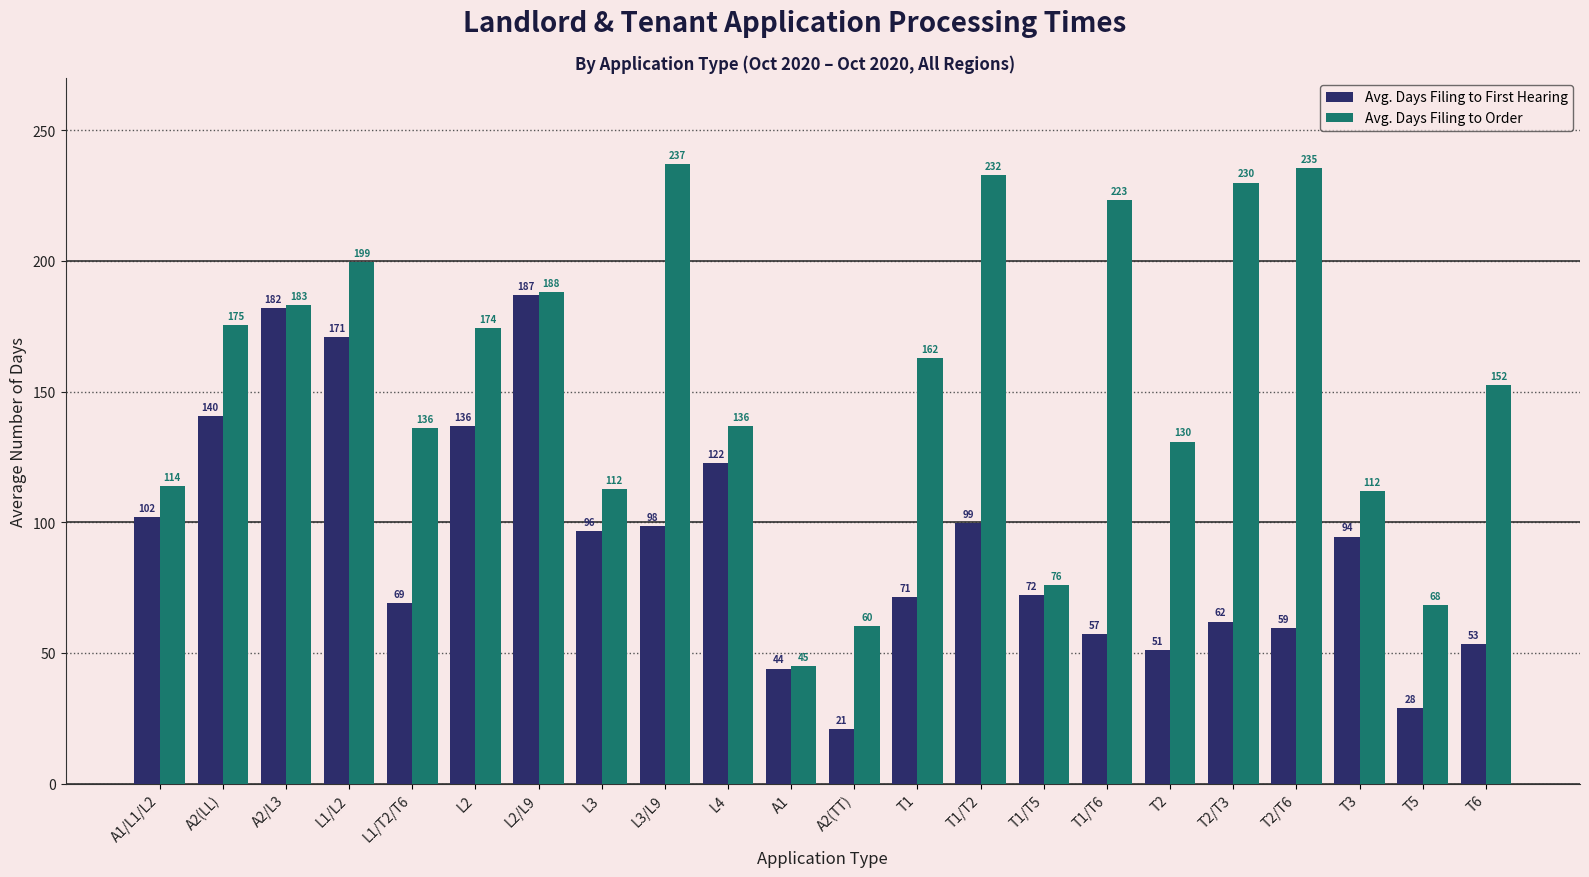

Which series has the widest spread of values?

Avg. Days Filing to Order